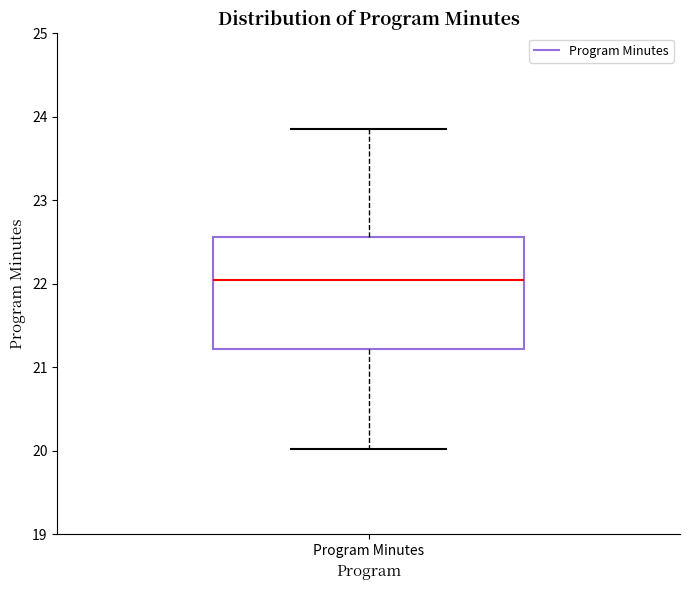

Read this box plot against the y-axis: the position of the median line, the range covered by the box, and the ends of both whiskers. The values are not printed on the chart, so give them approximately, as read against the axis.

median 22.1, box 21.2 to 22.6, whiskers 20.0 to 23.9